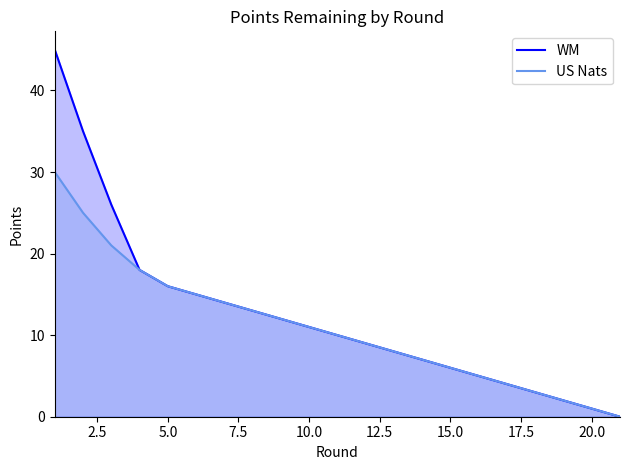

Reading left to right, transcribe all the data shown in this chart.

WM: 45	35	26	18	16	15	14	13	12	11	10	9	8	7	6	5	4	3	2	1	0
US Nats: 30	25	21	18	16	15	14	13	12	11	10	9	8	7	6	5	4	3	2	1	0